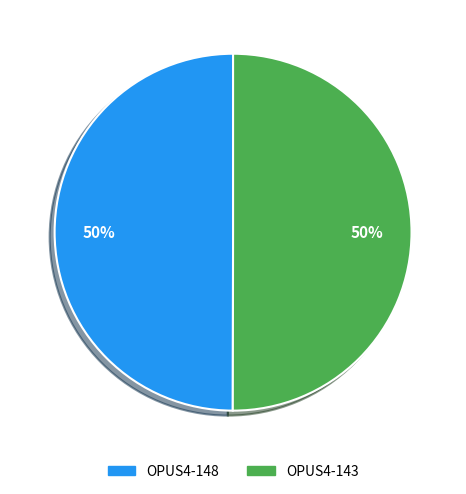

The OPUS4-148 slice represents 50% of the pie. True or false?

True